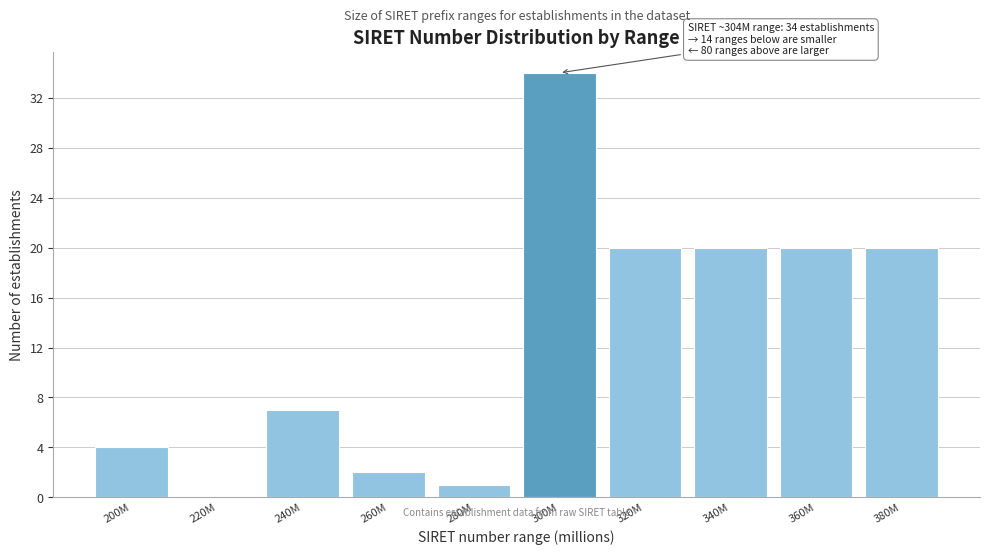

Reading left to right, what are all the values shown in this chart?

200M=4	220M=0	240M=7	260M=2	280M=1	300M=34	320M=20	340M=20	360M=20	380M=20